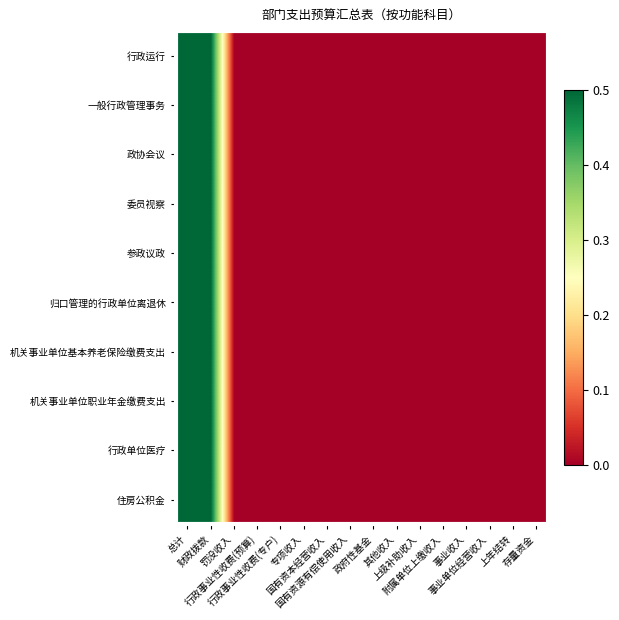

At which category is the sum across all series the highest?

总计